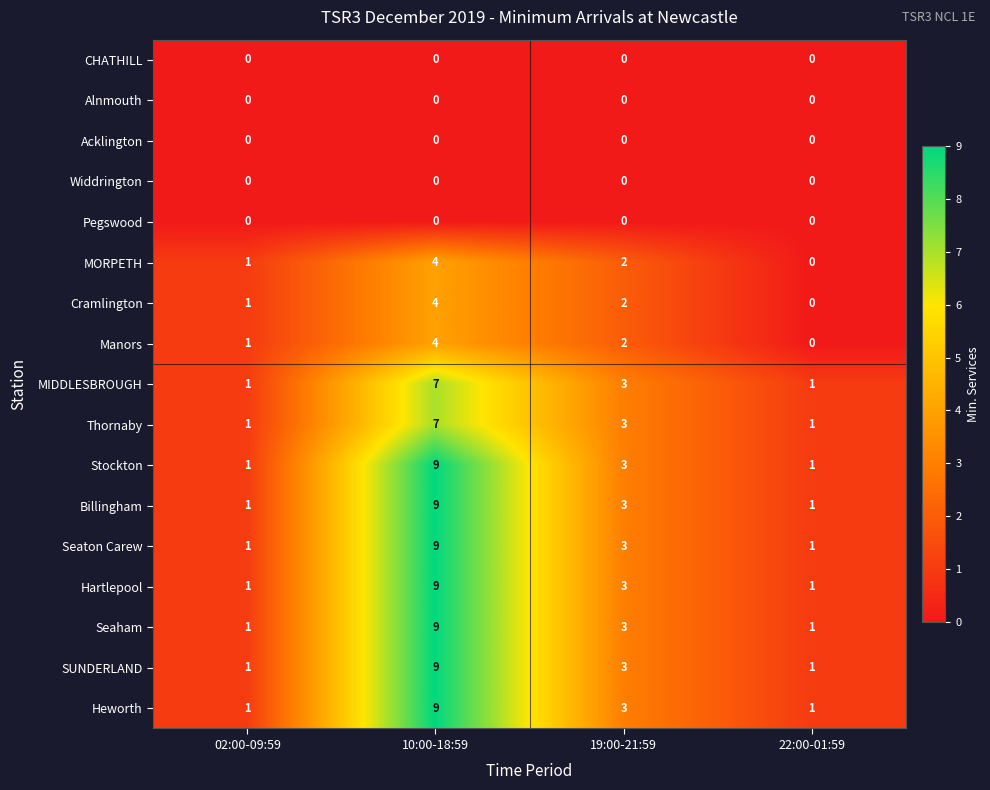

What is the total value across all series at 10:00-18:59?

89